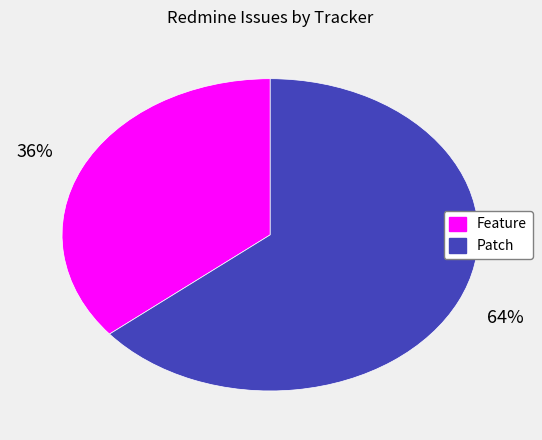

To the nearest percent, what portion does Patch represent?

64%